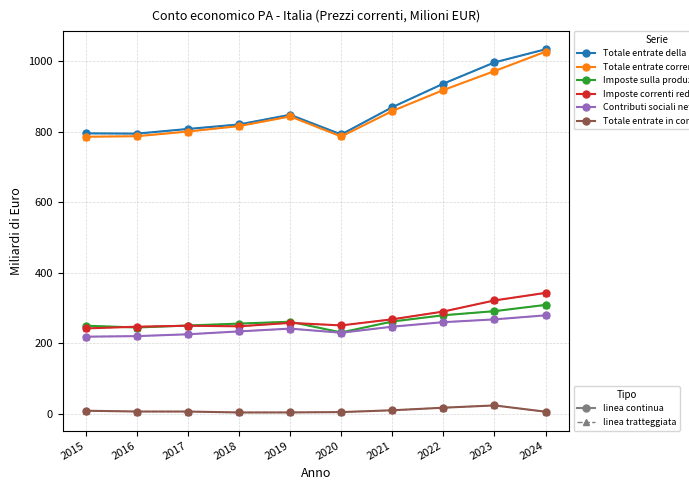

Which label corresponds to the largest value in the chart?

2024